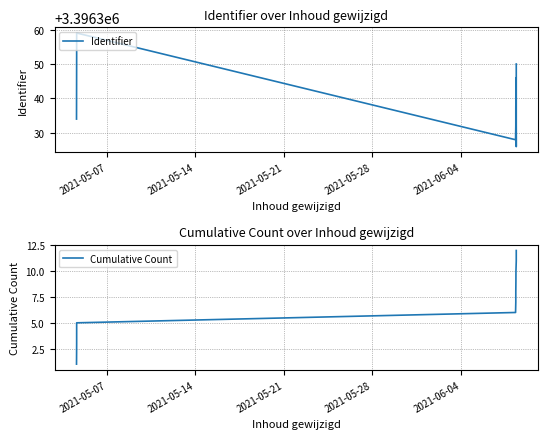

True or false: Cumulative Count has a value of 5 at 11.

False